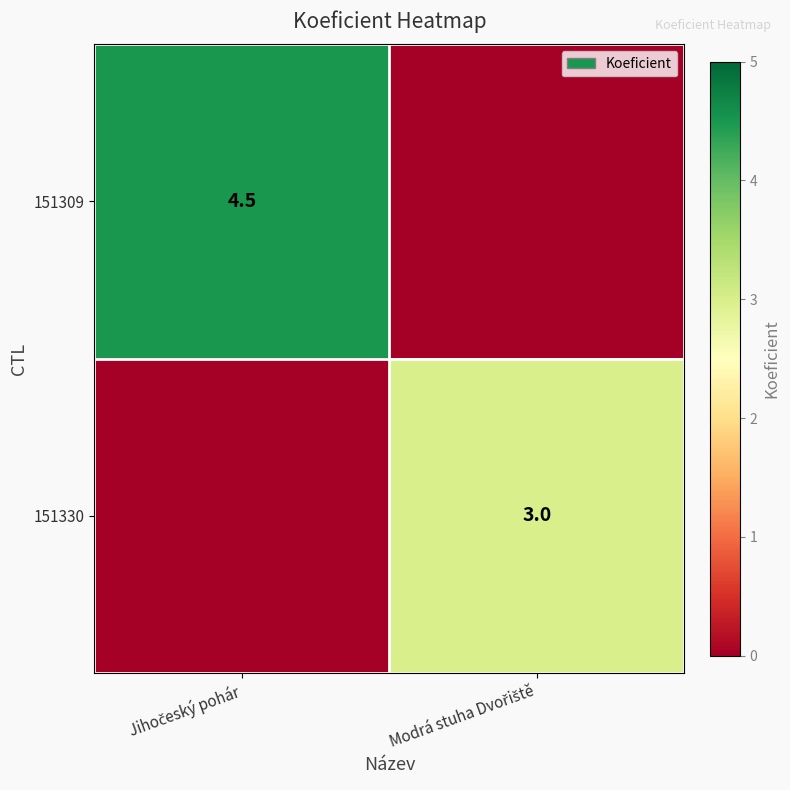

What is the difference between the maximum and minimum values in the 151330 series?

3.0